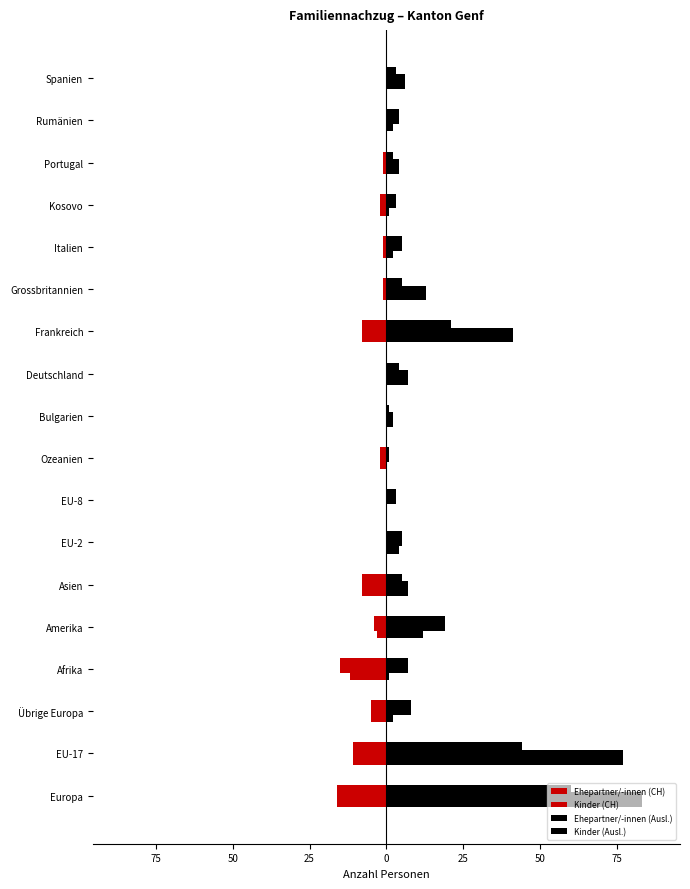

What are all the series names shown in the legend?

Ehepartner/-innen (CH), Kinder (CH), Ehepartner/-innen (Ausl.), Kinder (Ausl.)